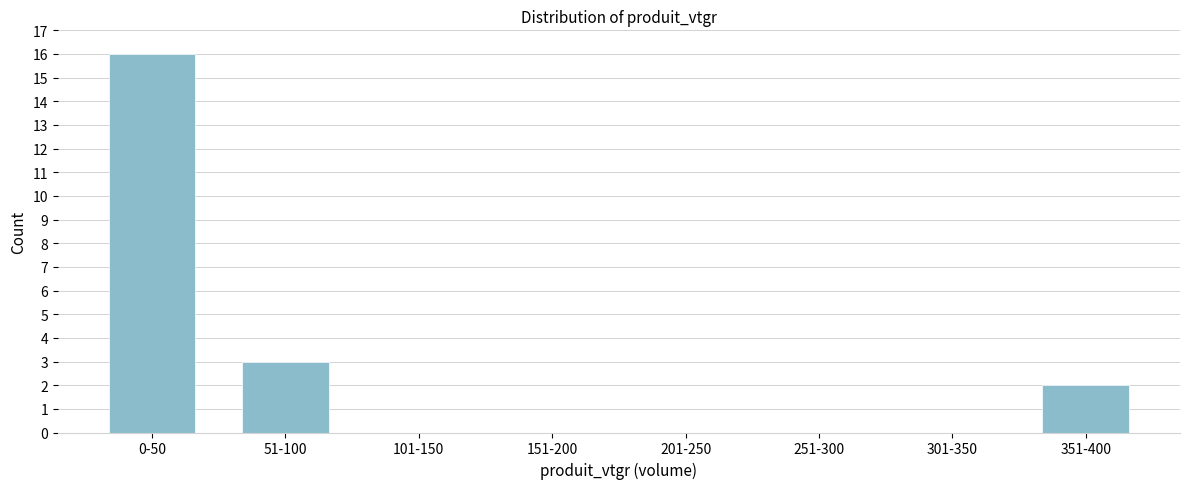

Reading right to left, list all the values displayed in this chart.

351-400=2	301-350=0	251-300=0	201-250=0	151-200=0	101-150=0	51-100=3	0-50=16